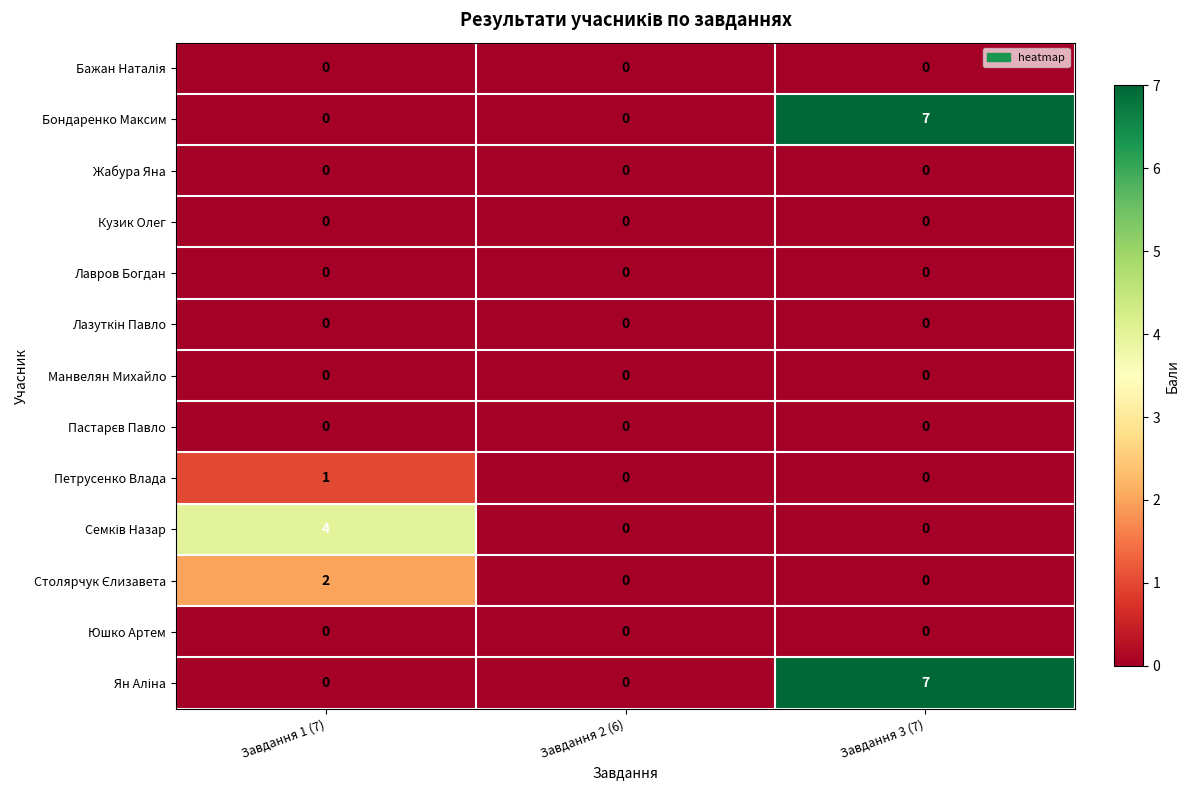

How many Бондаренко Максим values are between 0 and 7?

3